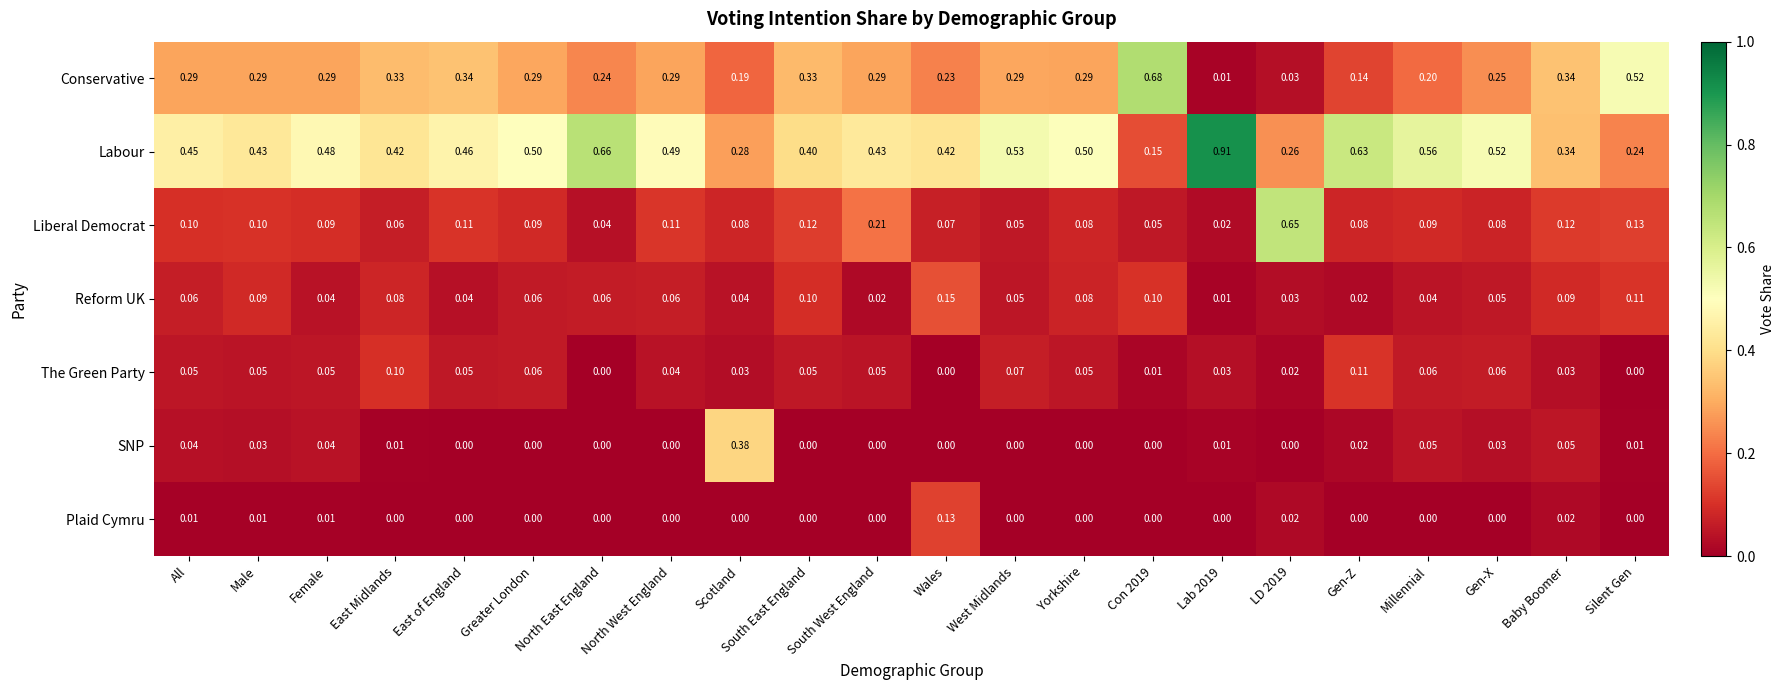

List the series in order of their peak value, lowest first.

The Green Party, Plaid Cymru, Reform UK, SNP, Liberal Democrat, Conservative, Labour